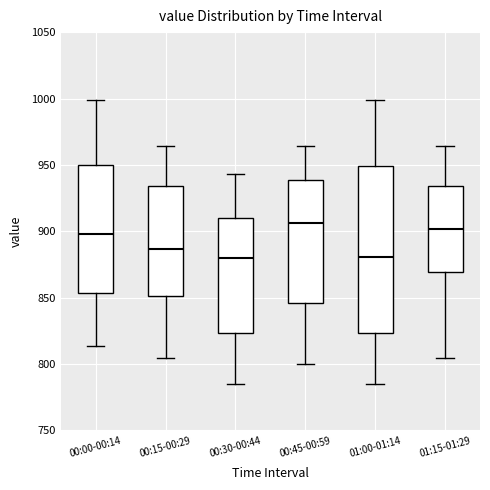

Reading left to right, read every box against the y-axis: the position of its median line, the range the box covers, and the ends of its whiskers. The values are not printed on the chart, so give them approximately, as read against the axis.

00:00-00:14: median 900, box 855 to 950, whiskers 815 to 1000
00:15-00:29: median 885, box 850 to 935, whiskers 805 to 965
00:30-00:44: median 880, box 825 to 910, whiskers 785 to 945
00:45-00:59: median 905, box 845 to 940, whiskers 800 to 965
01:00-01:14: median 880, box 825 to 950, whiskers 785 to 1000
01:15-01:29: median 900, box 870 to 935, whiskers 805 to 965